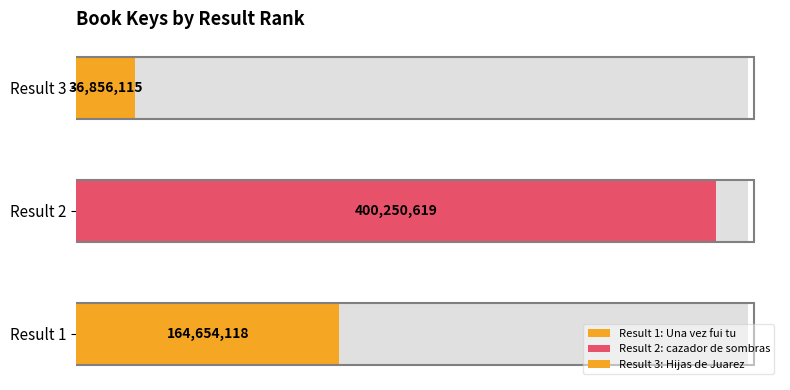

Count the number of values greater than 164654118.

1